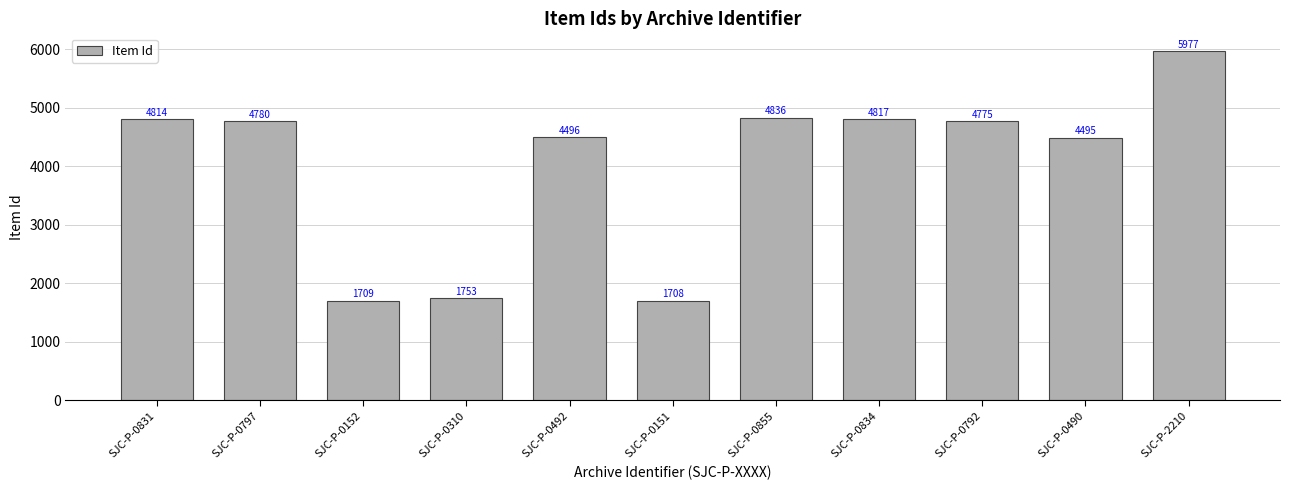

Does the chart contain any negative values?

No